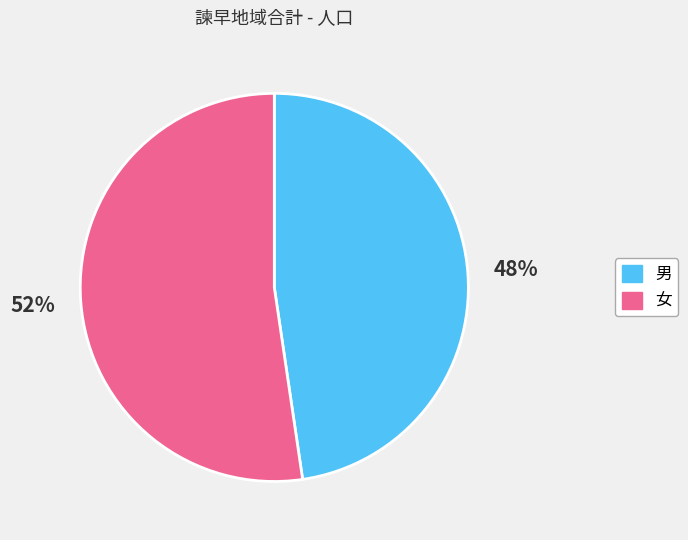

Does any single category account for the majority?

Yes